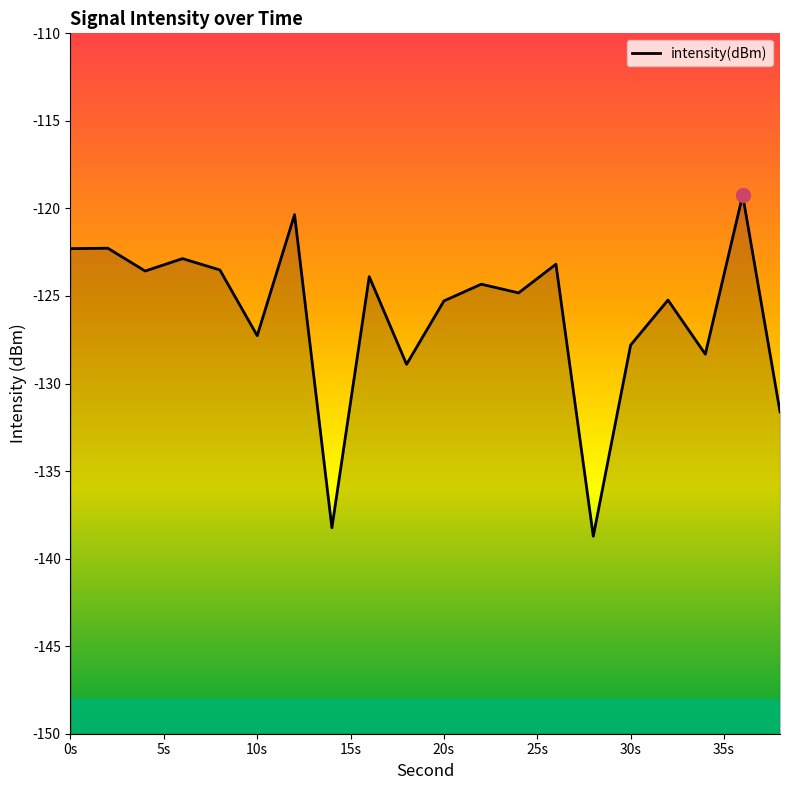

The value at 12 is -180.5. True or false?

False